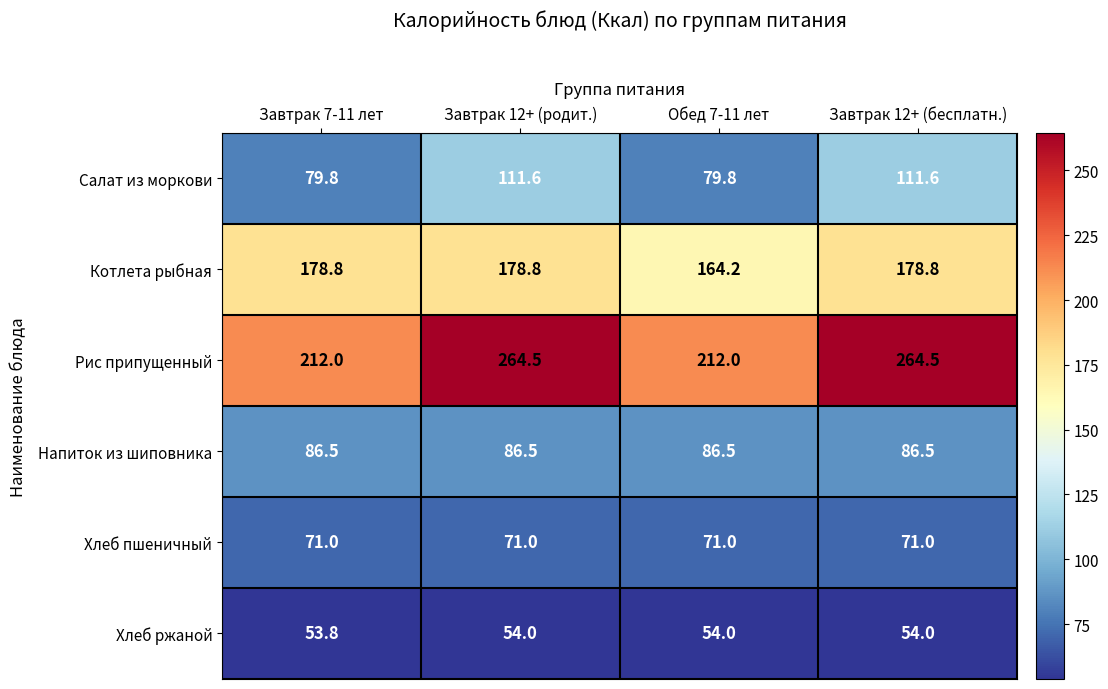

At how many categories does at least one series exceed 213?

2